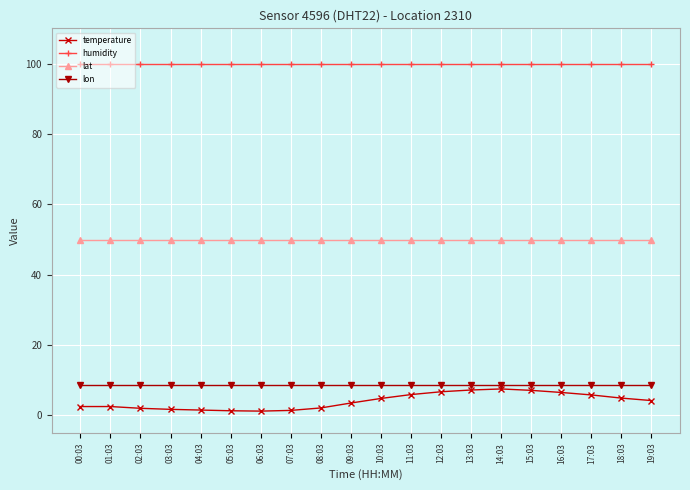

True or false: lon and temperature cross at least once.

False